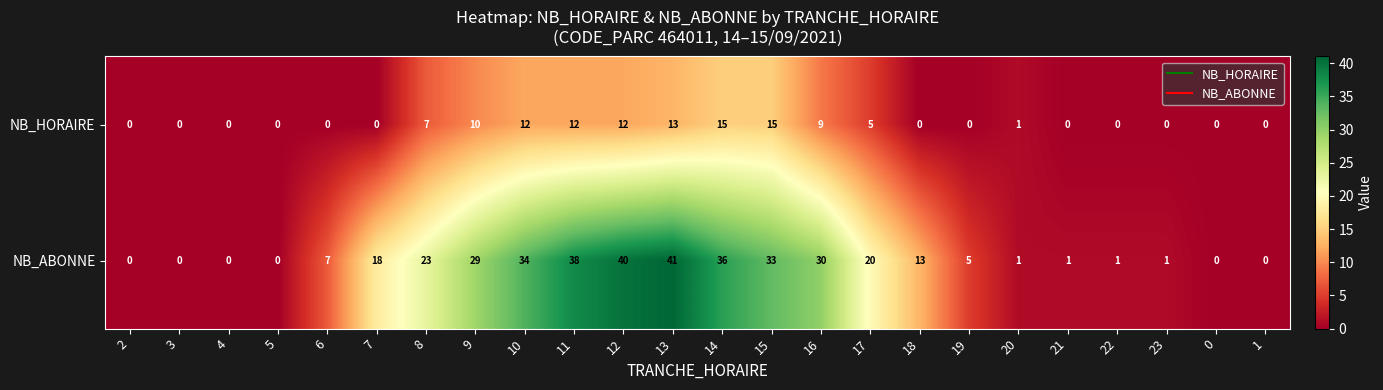

What is the difference between the second highest and second lowest values in the NB_ABONNE series?

40